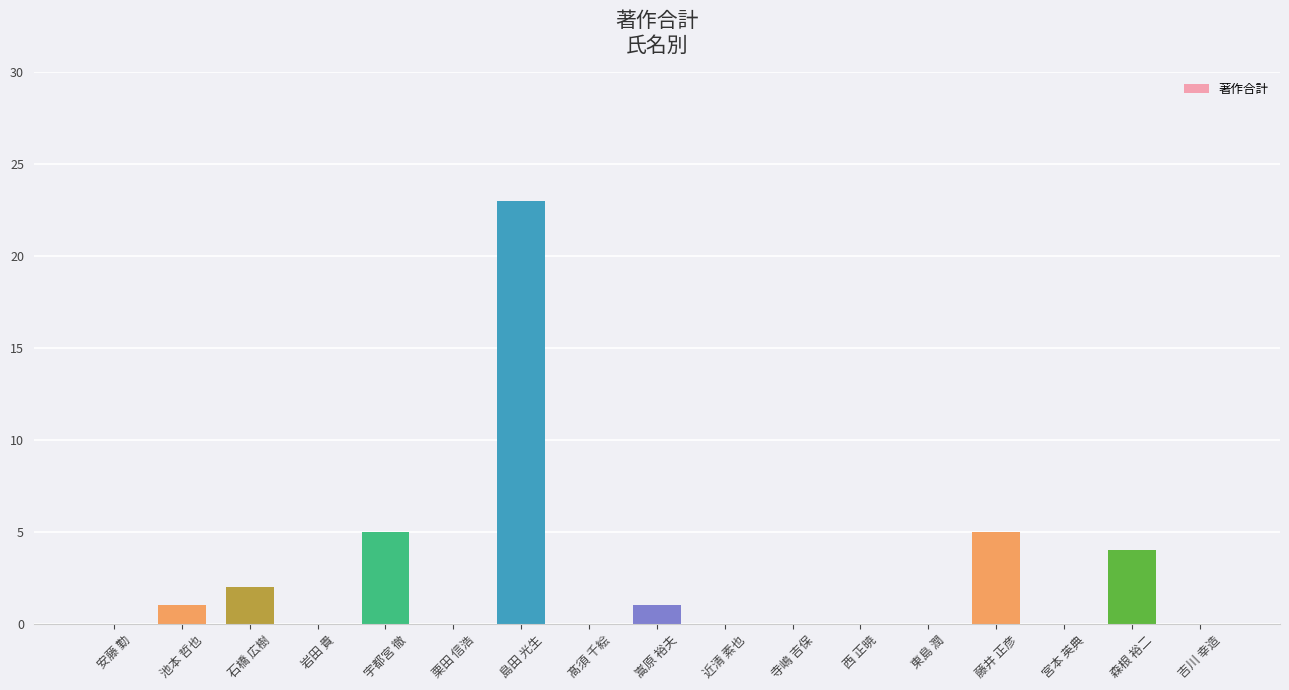

What is the difference between the values at 石橋 広樹 and 森根 裕二?

2